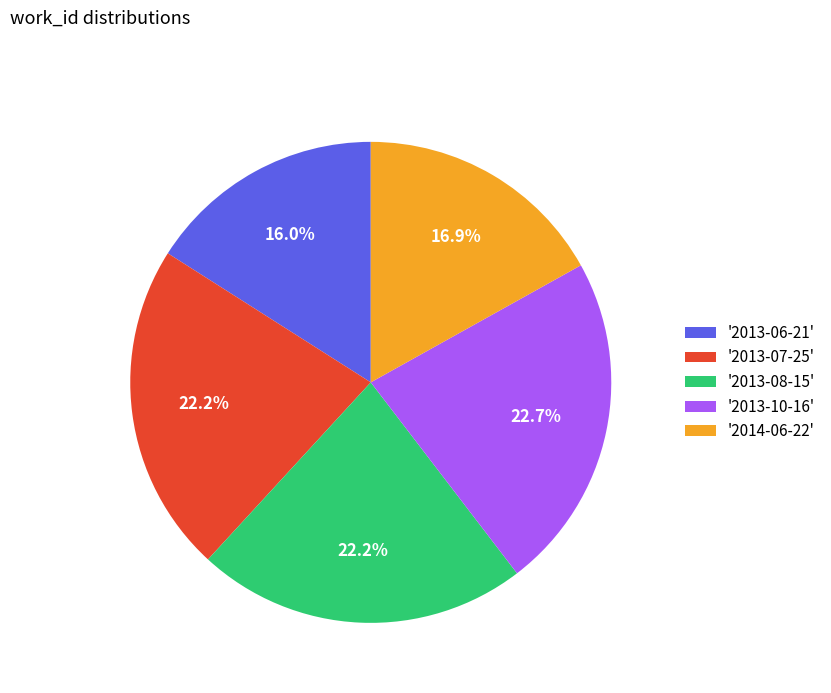

Combined, do '2013-07-25' and '2014-06-22' account for over 50%?

No